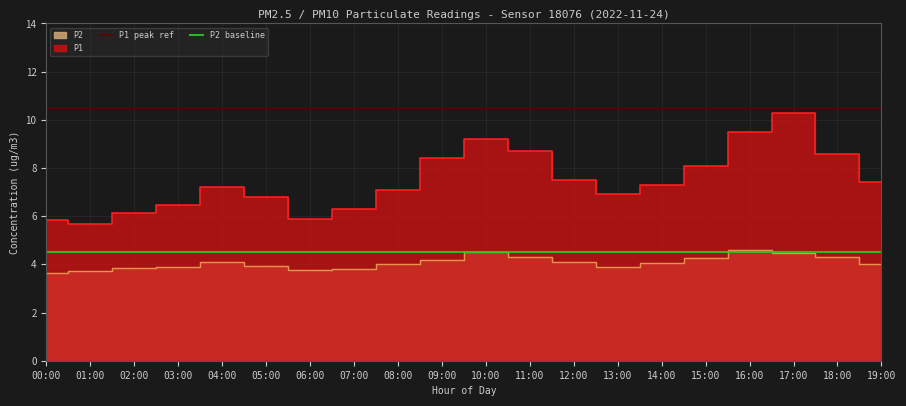

What is the label of the 15th point from the right?

05:00